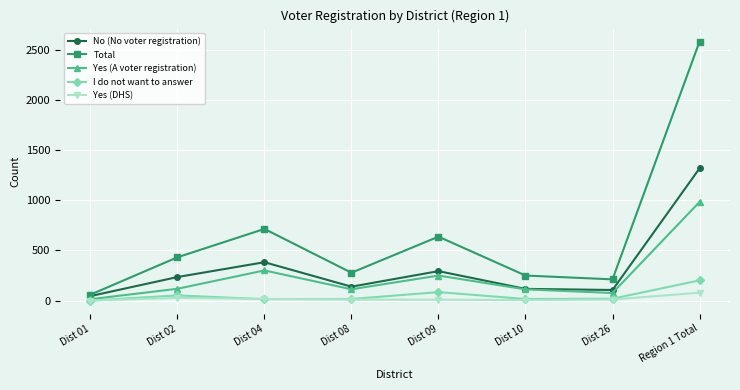

Read the No (No voter registration) value at Region 1 Total.

1319